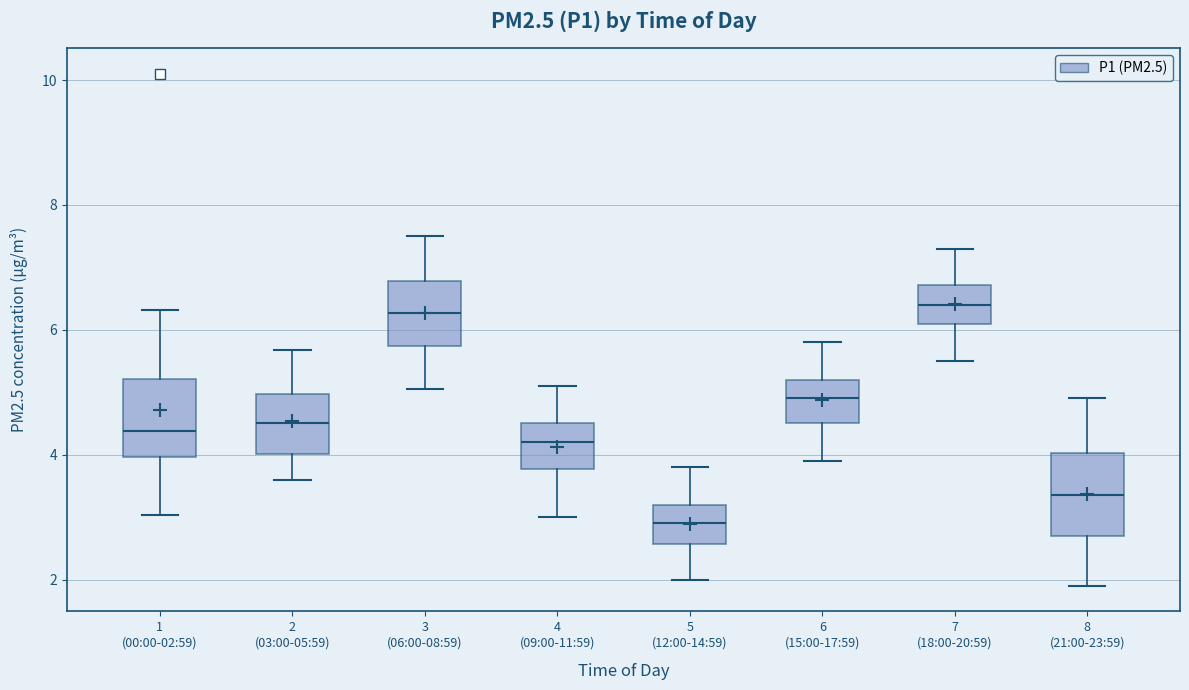

Reading left to right, transcribe this box plot: for each box, give where its median line is, the range the box spans, and where its two whiskers end, as read against the y-axis. The values are not printed on the chart, so give them approximately, as read against the axis.

1 (00:00-02:59): median 4.4, box 4.0 to 5.2, whiskers 3.0 to 6.4
2 (03:00-05:59): median 4.6, box 4.0 to 5.0, whiskers 3.6 to 5.6
3 (06:00-08:59): median 6.2, box 5.8 to 6.8, whiskers 5.0 to 7.6
4 (09:00-11:59): median 4.2, box 3.8 to 4.6, whiskers 3.0 to 5.2
5 (12:00-14:59): median 3.0, box 2.6 to 3.2, whiskers 2.0 to 3.8
6 (15:00-17:59): median 5.0, box 4.6 to 5.2, whiskers 4.0 to 5.8
7 (18:00-20:59): median 6.4, box 6.2 to 6.8, whiskers 5.6 to 7.4
8 (21:00-23:59): median 3.4, box 2.8 to 4.0, whiskers 2.0 to 5.0